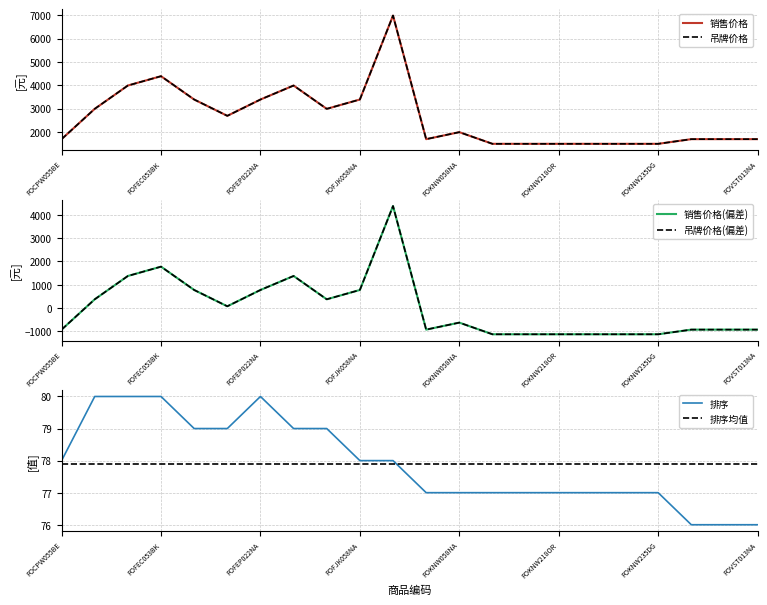

Read the 销售价格(偏差) value at 20.

-927.3